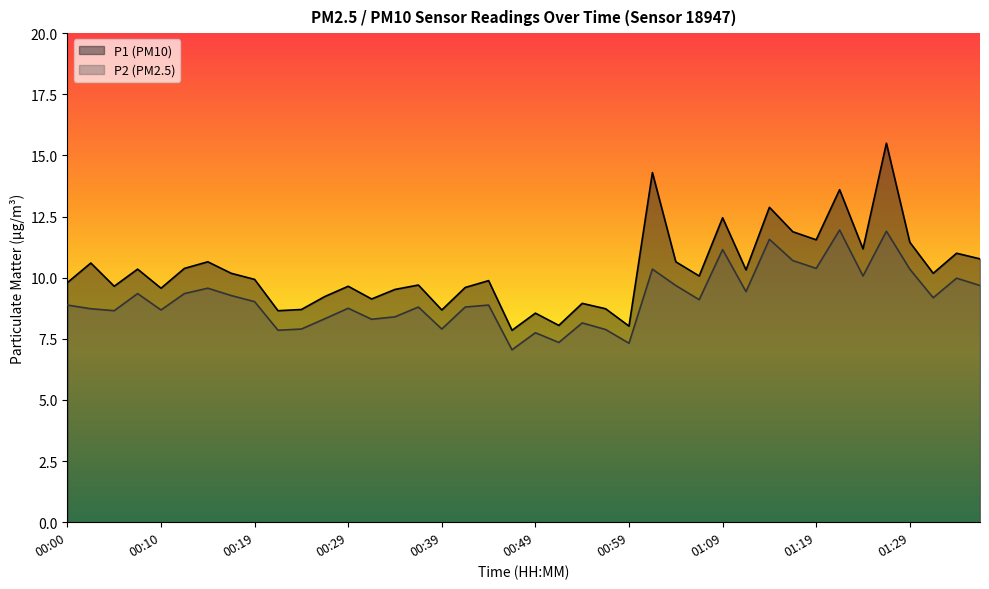

What is the difference between the maximum and minimum values in the P2 series?

4.9